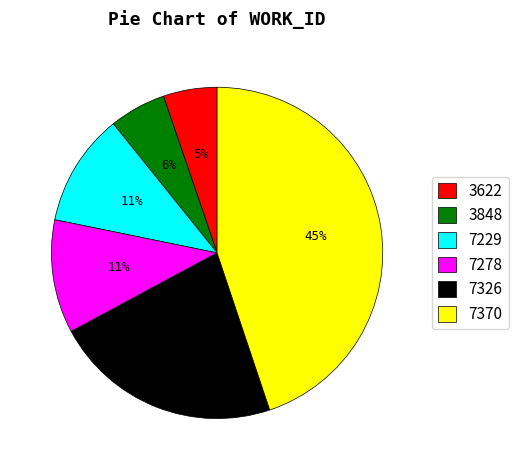

True or false: 3848 accounts for 6% of the total.

True